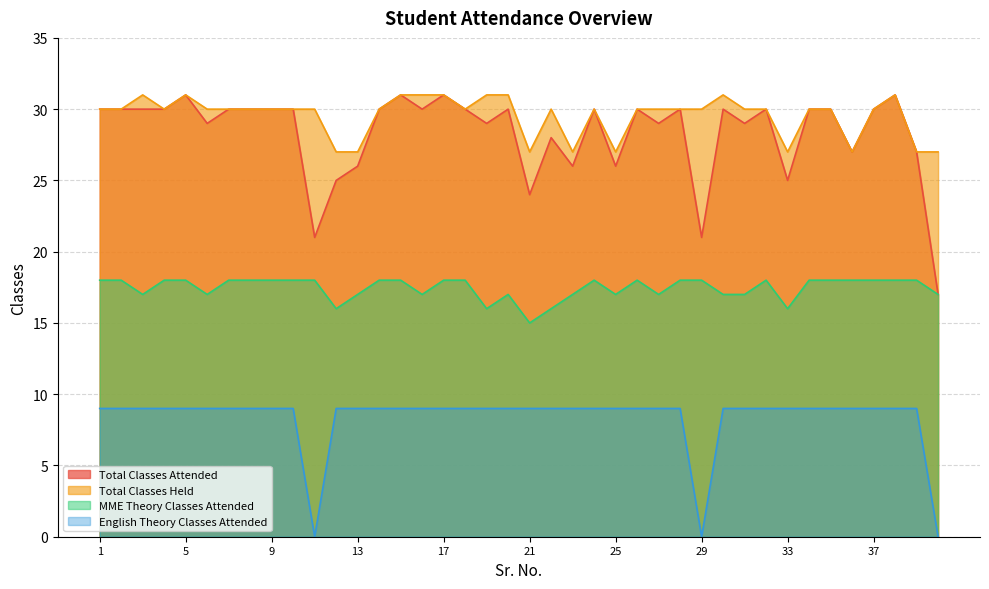

Reading left to right, transcribe all the data shown in this chart.

Total Classes Attended: 1=30	2=30	3=30	4=30	5=31	6=29	7=30	8=30	9=30	10=30	11=21	12=25	13=26	14=30	15=31	16=30	17=31	18=30	19=29	20=30	21=24	22=28	23=26	24=30	25=26	26=30	27=29	28=30	29=21	30=30	31=29	32=30	33=25	34=30	35=30	36=27	37=30	38=31	39=27	40=17
Total Classes Held: 1=30	2=30	3=31	4=30	5=31	6=30	7=30	8=30	9=30	10=30	11=30	12=27	13=27	14=30	15=31	16=31	17=31	18=30	19=31	20=31	21=27	22=30	23=27	24=30	25=27	26=30	27=30	28=30	29=30	30=31	31=30	32=30	33=27	34=30	35=30	36=27	37=30	38=31	39=27	40=27
MME Theory Classes Attended: 1=18	2=18	3=17	4=18	5=18	6=17	7=18	8=18	9=18	10=18	11=18	12=16	13=17	14=18	15=18	16=17	17=18	18=18	19=16	20=17	21=15	22=16	23=17	24=18	25=17	26=18	27=17	28=18	29=18	30=17	31=17	32=18	33=16	34=18	35=18	36=18	37=18	38=18	39=18	40=17
English Theory Classes Attended: 1=9	2=9	3=9	4=9	5=9	6=9	7=9	8=9	9=9	10=9	11=0	12=9	13=9	14=9	15=9	16=9	17=9	18=9	19=9	20=9	21=9	22=9	23=9	24=9	25=9	26=9	27=9	28=9	29=0	30=9	31=9	32=9	33=9	34=9	35=9	36=9	37=9	38=9	39=9	40=0